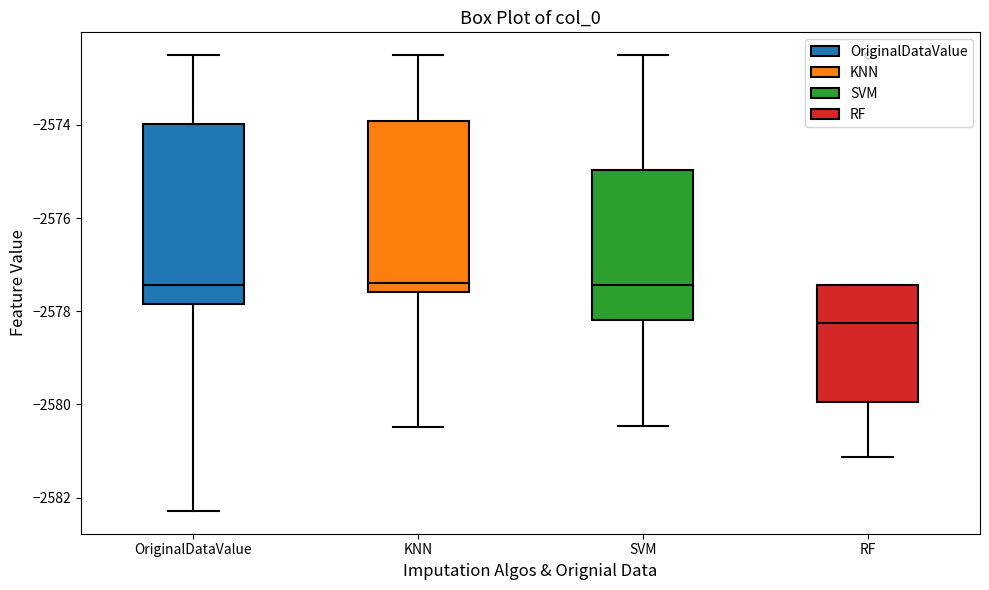

Where is the lower edge of the box for KNN on the y-axis? The values are not printed on the chart, so give them approximately, as read against the axis.

-2577.6